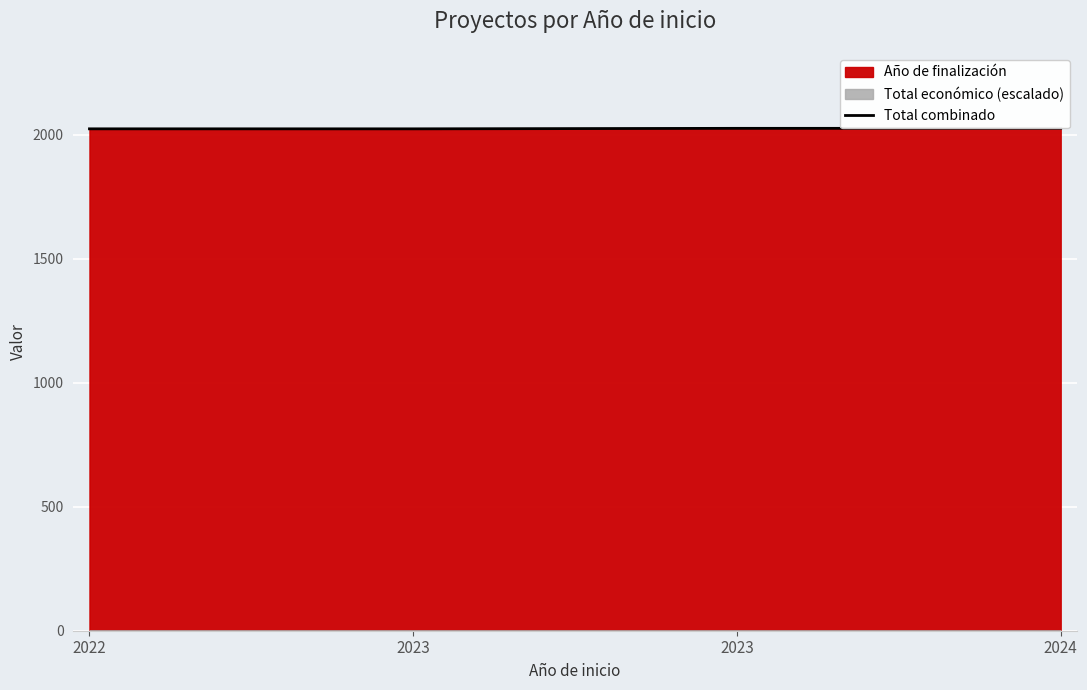

How many values in the Total combinado series exceed 2026?

2